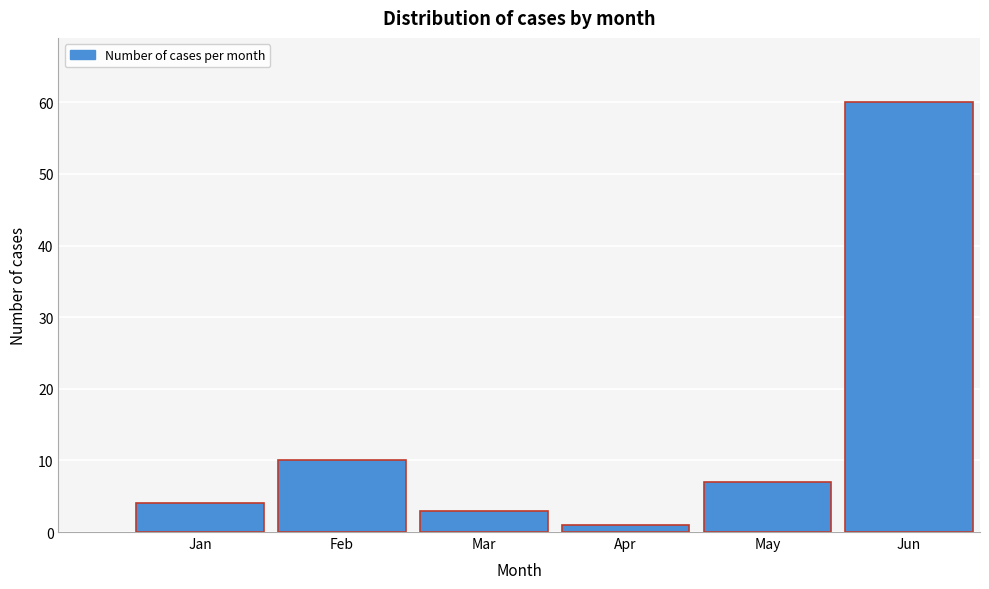

Reading left to right, transcribe all the data shown in this chart.

4	10	3	1	7	60